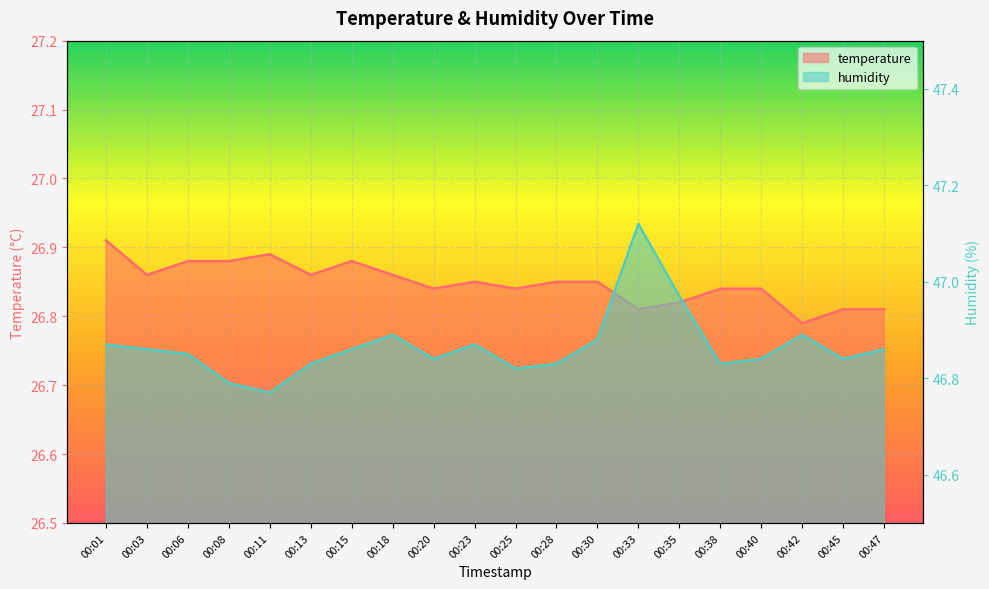

True or false: temperature and humidity intersect in this chart.

False